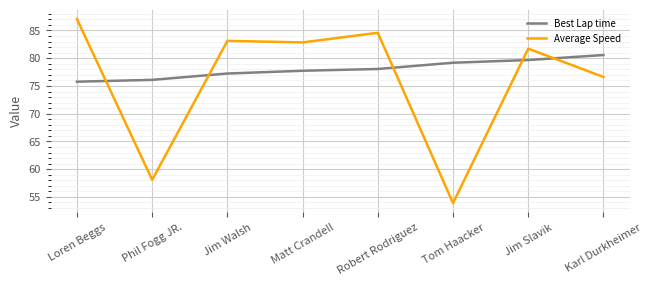

Reading left to right, extract all data points from this chart.

Best Lap time: 75.8	76.1	77.2	77.7	78.1	79.2	79.7	80.6
Average Speed: 87.1	58.1	83.1	82.9	84.6	53.9	81.7	76.6